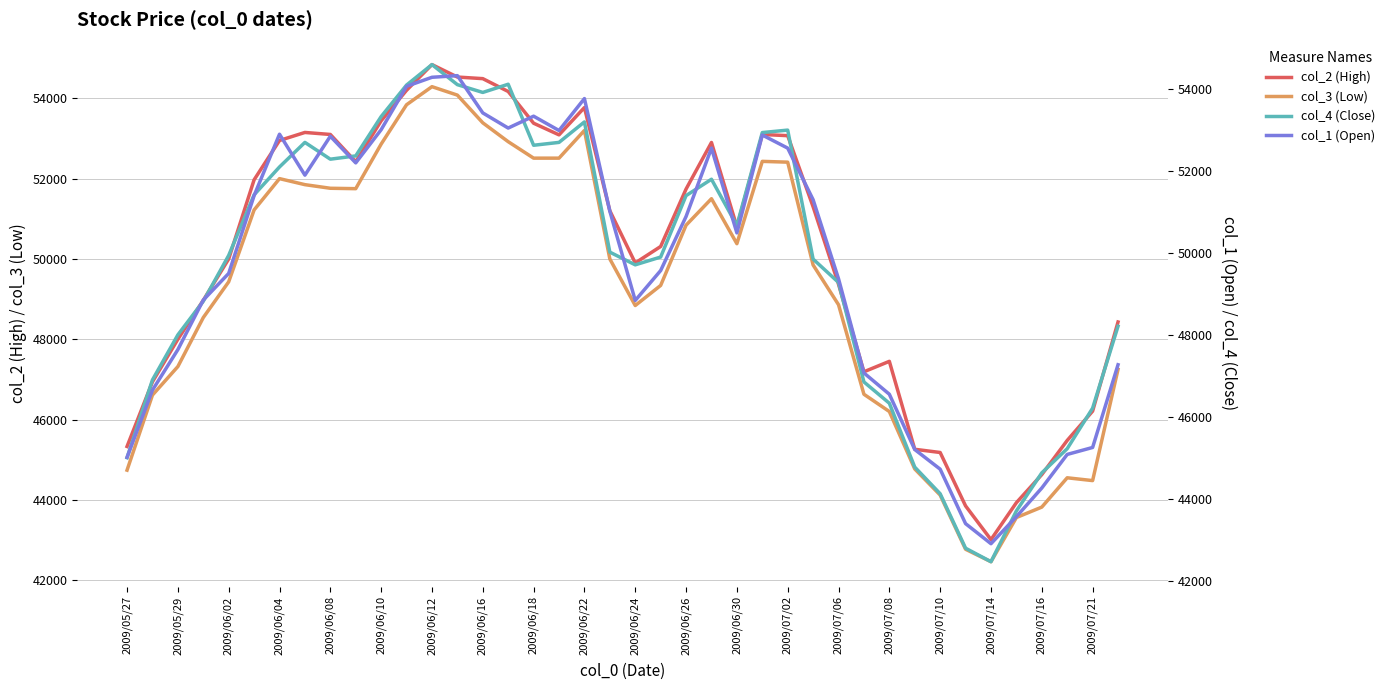

What is the maximum value for col_4 (Close)?

54600